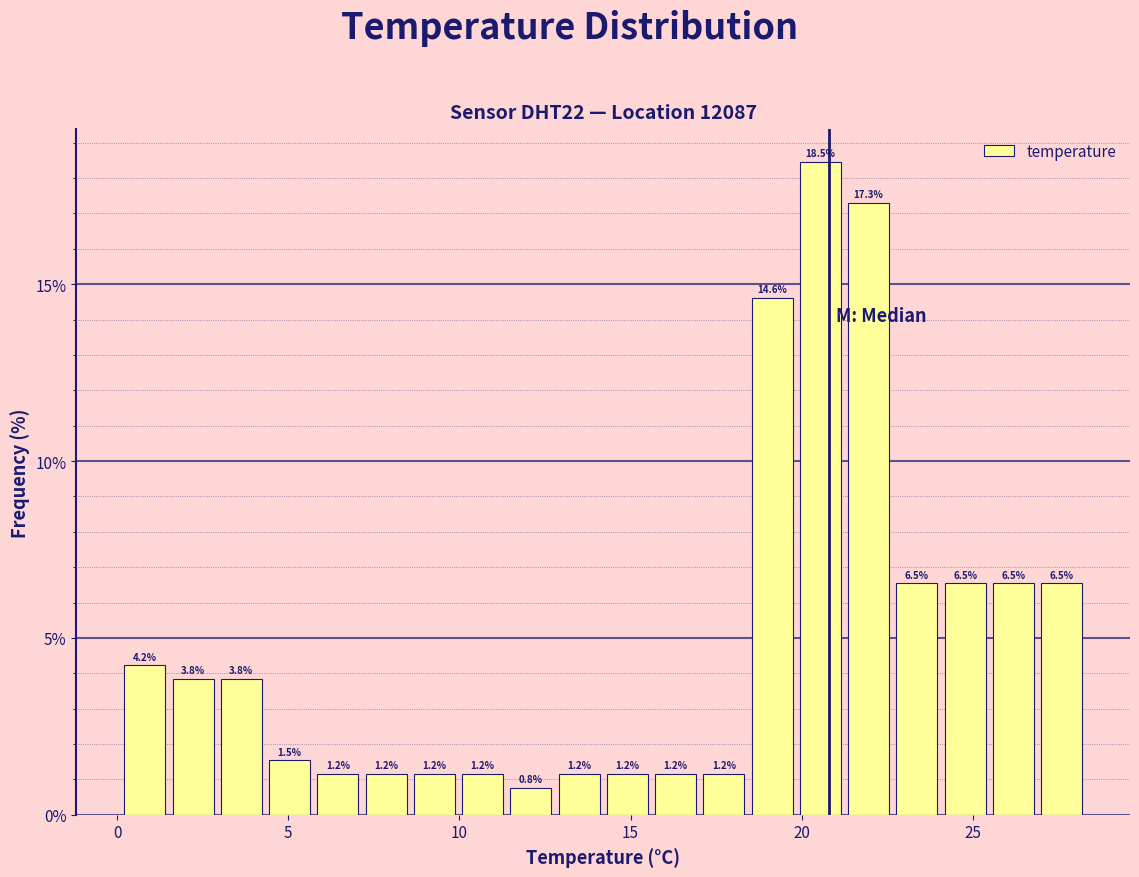

Read against the x-axis, roughly where is the centre of the tallest bar?

20.5